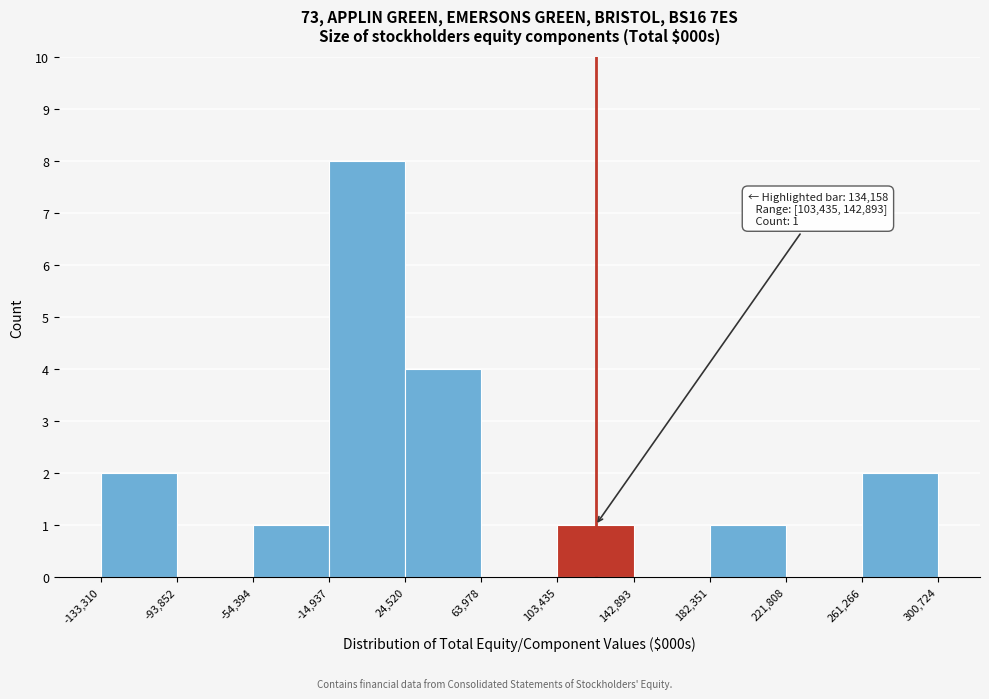

Which range on the x-axis has the tallest bar?

-14,937 to 24,520